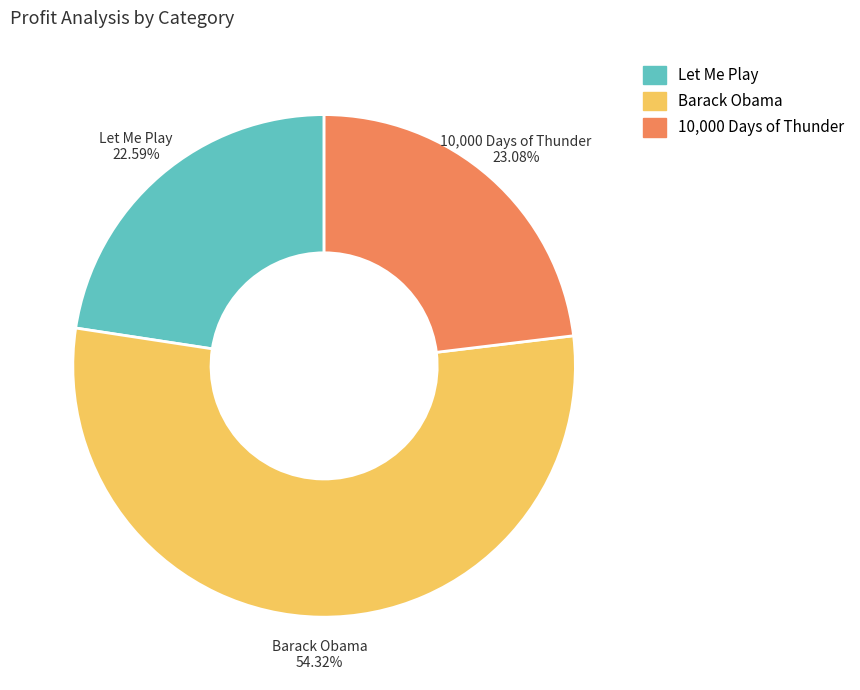

Is there any slice that represents more than half of the pie?

Yes